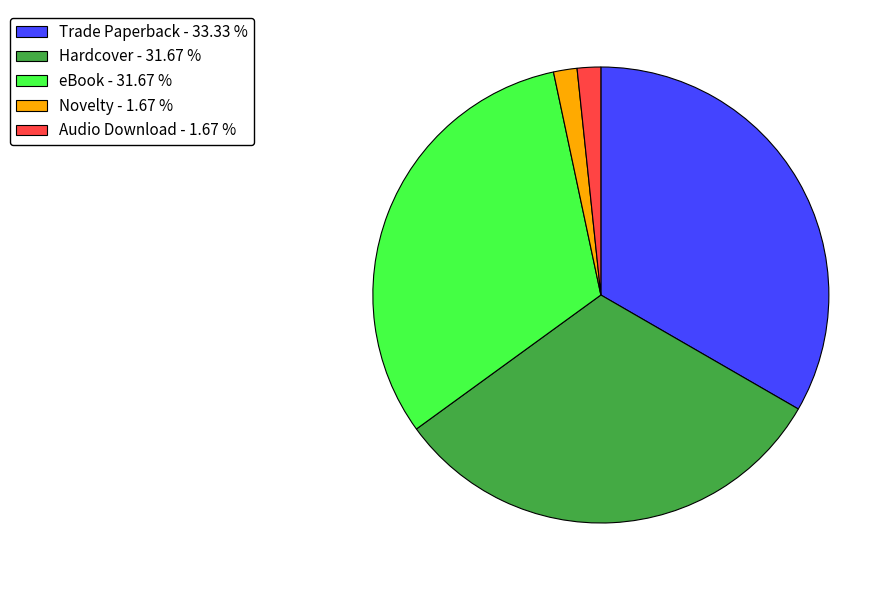

What is the largest slice in the pie chart?

Trade Paperback